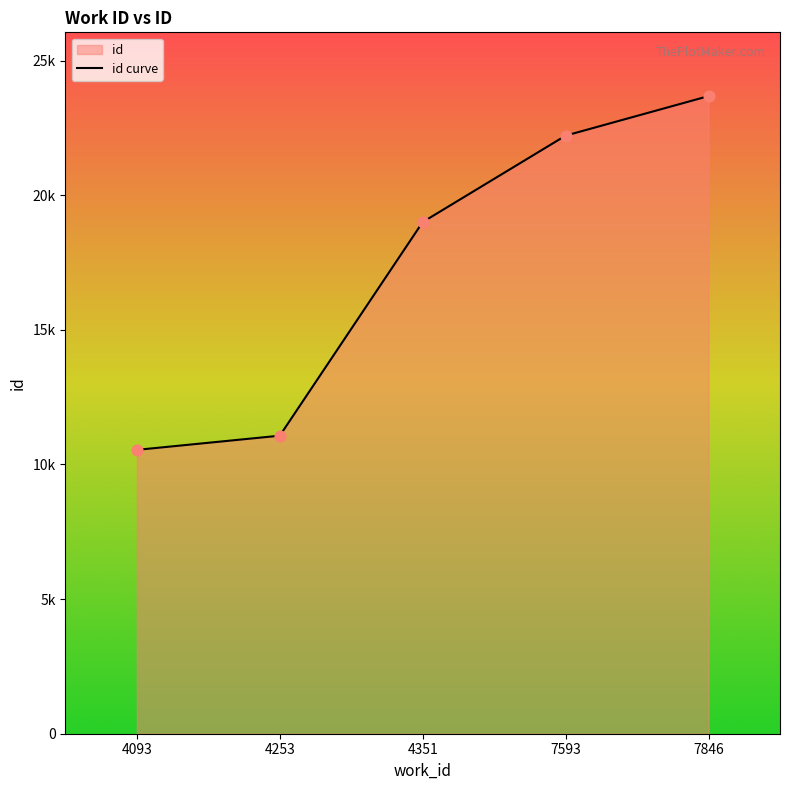

Which has a higher value, 4093 or 4351?

4351